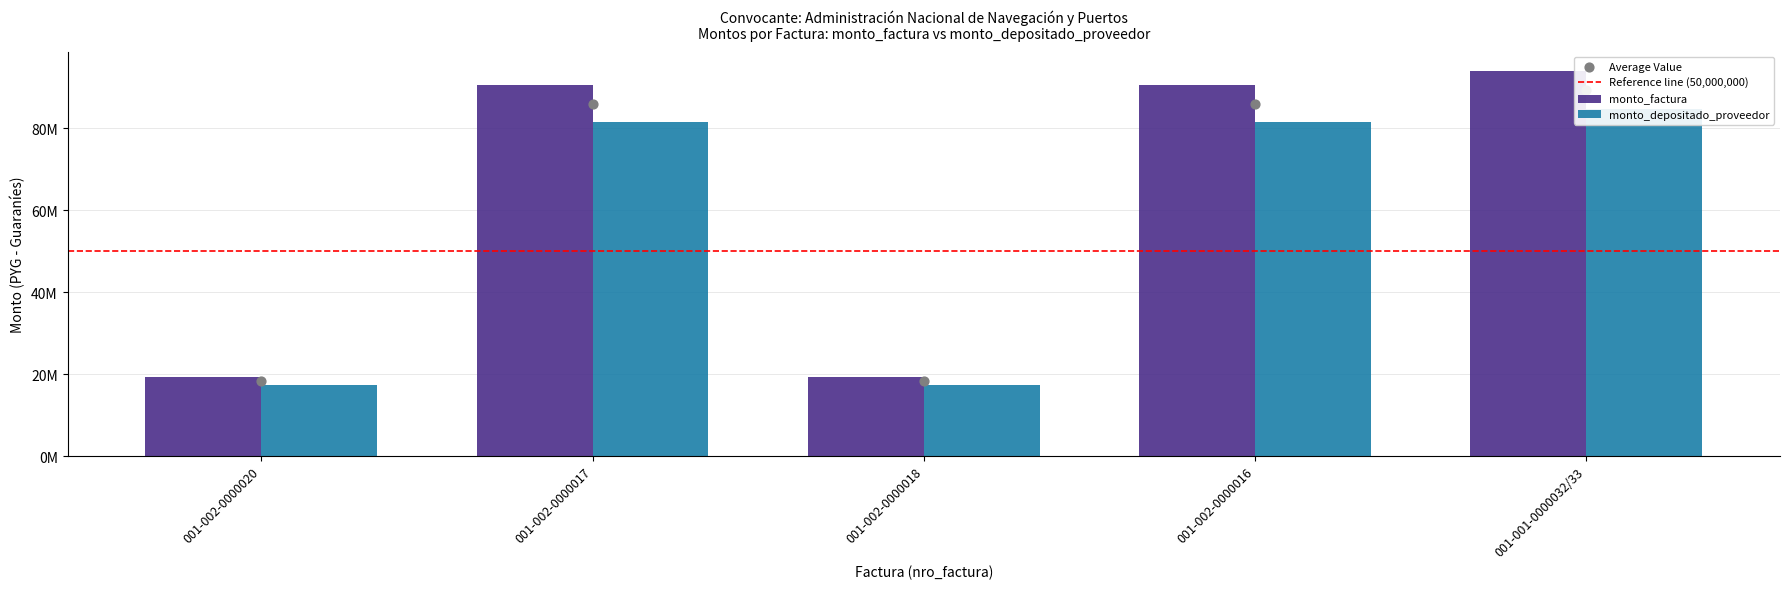

Which series contains the highest Y value?

monto_factura